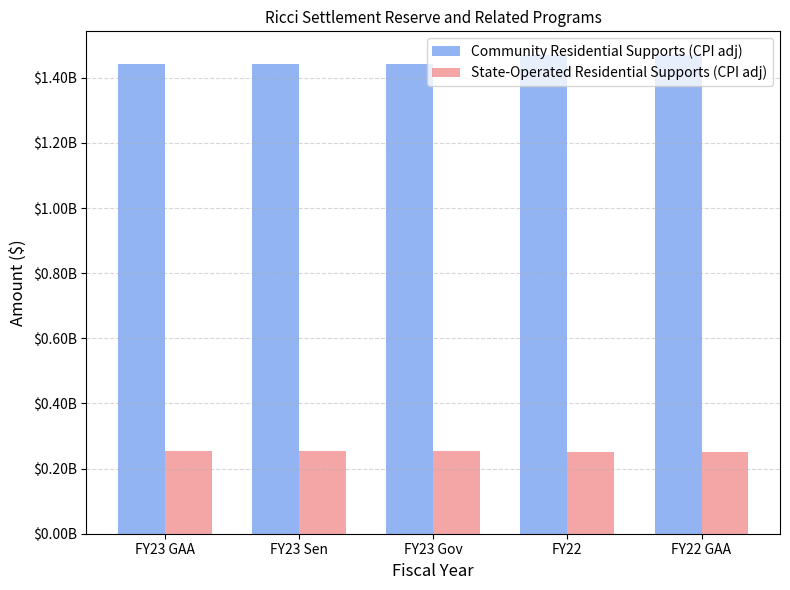

At how many categories does at least one series exceed 1441278768?

5